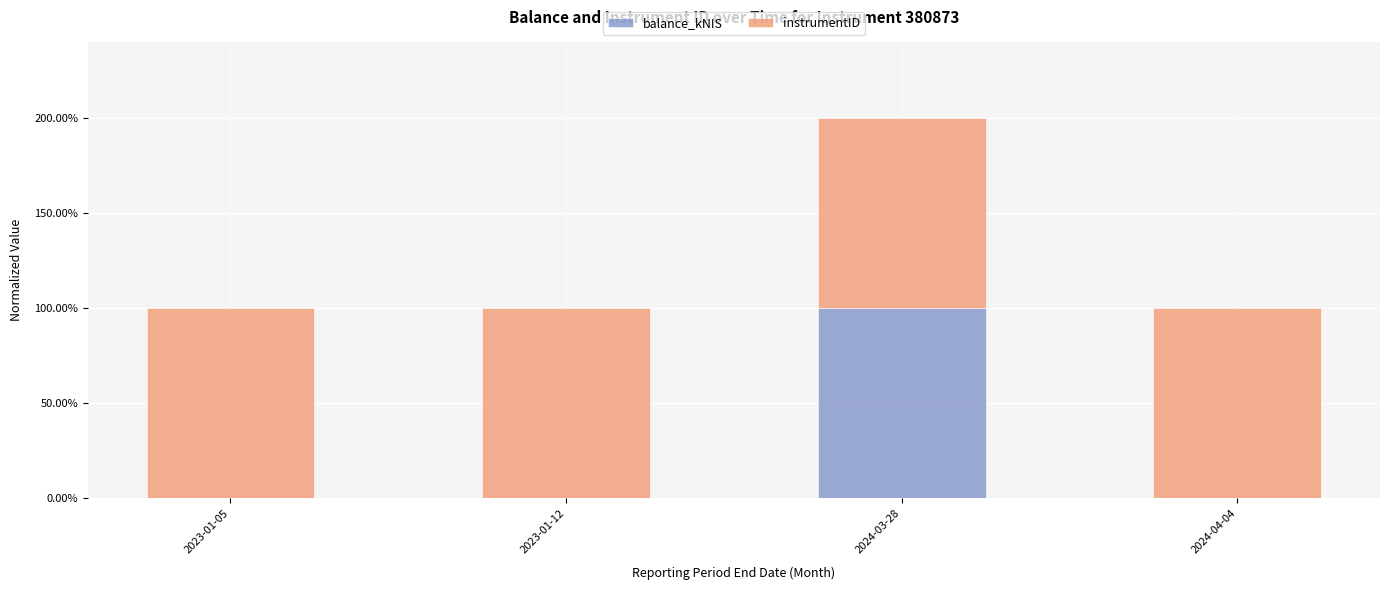

What is the label of the 4th bar from the right?

2023-01-05